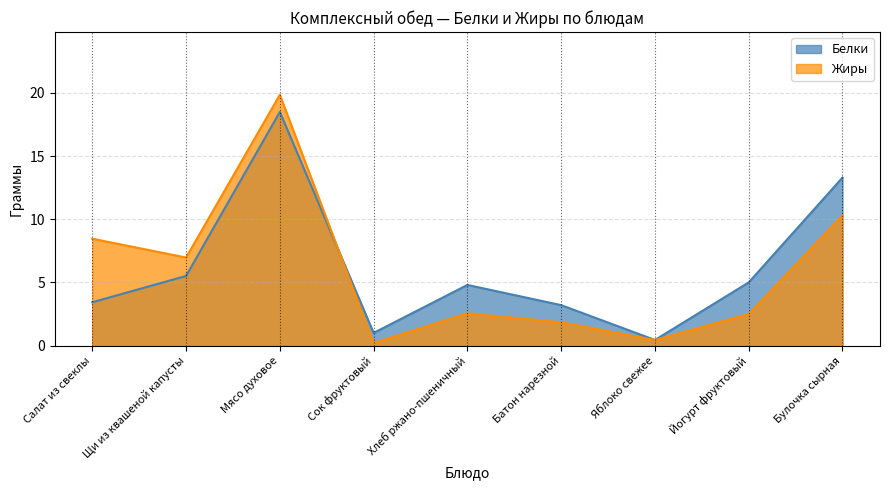

How many times do Жиры and Белки cross each other?

1